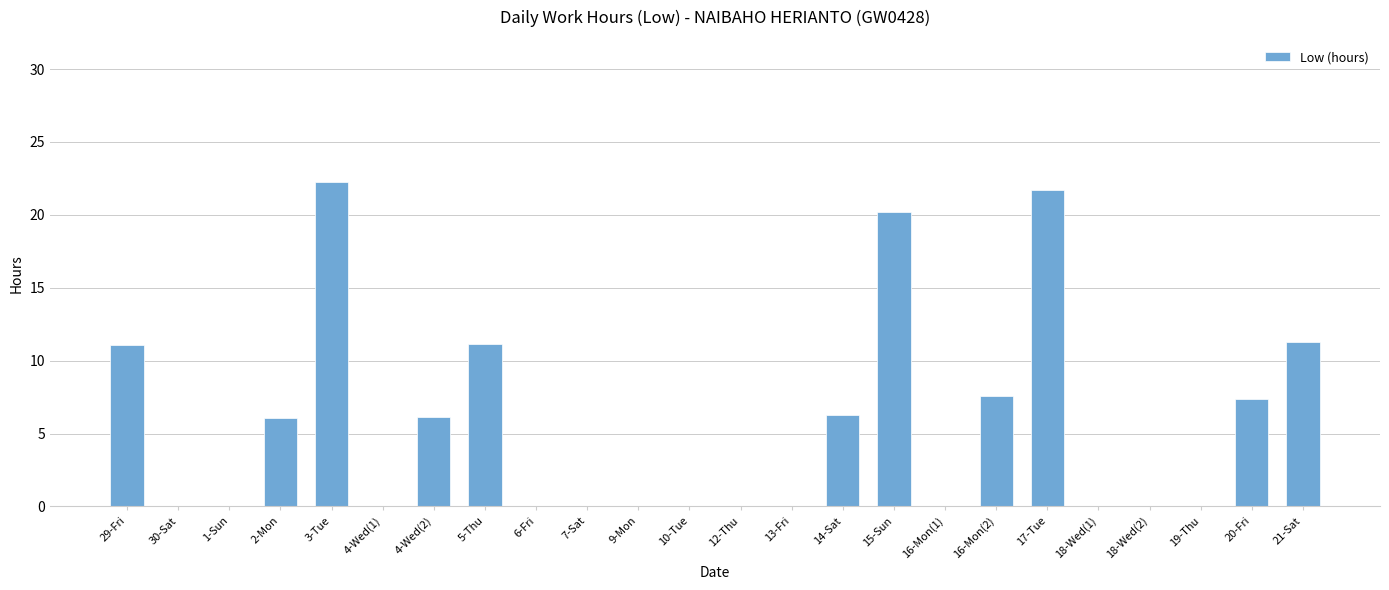

What is the sum of all values?

131.1